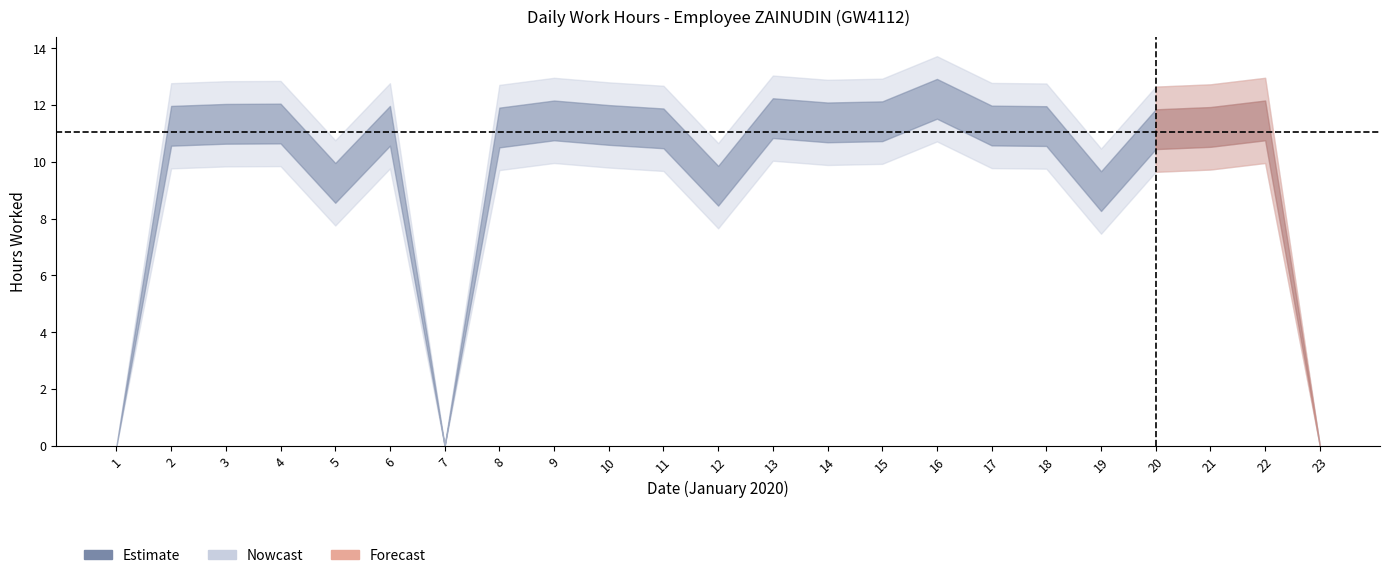

Between 14 and 15, which is larger?

15